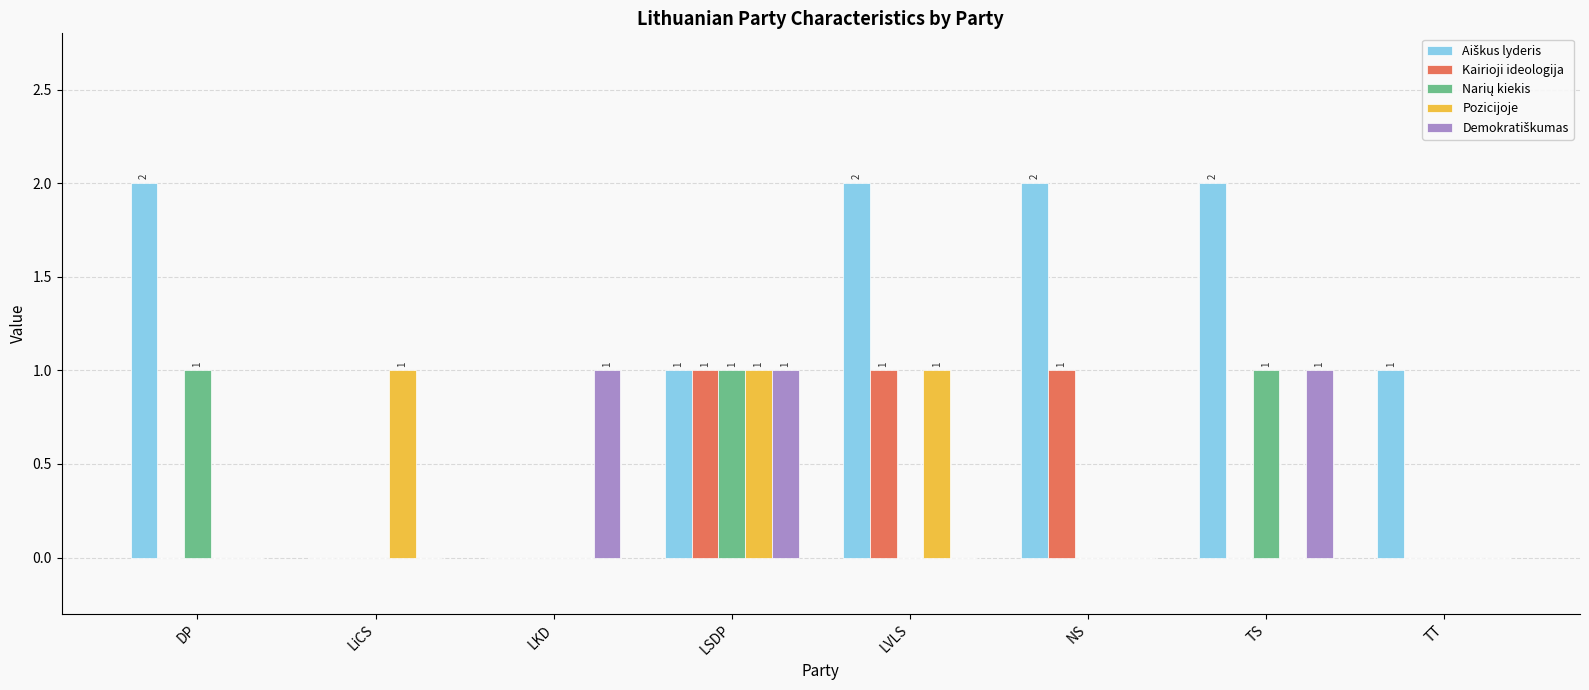

Are the bars horizontal?

No